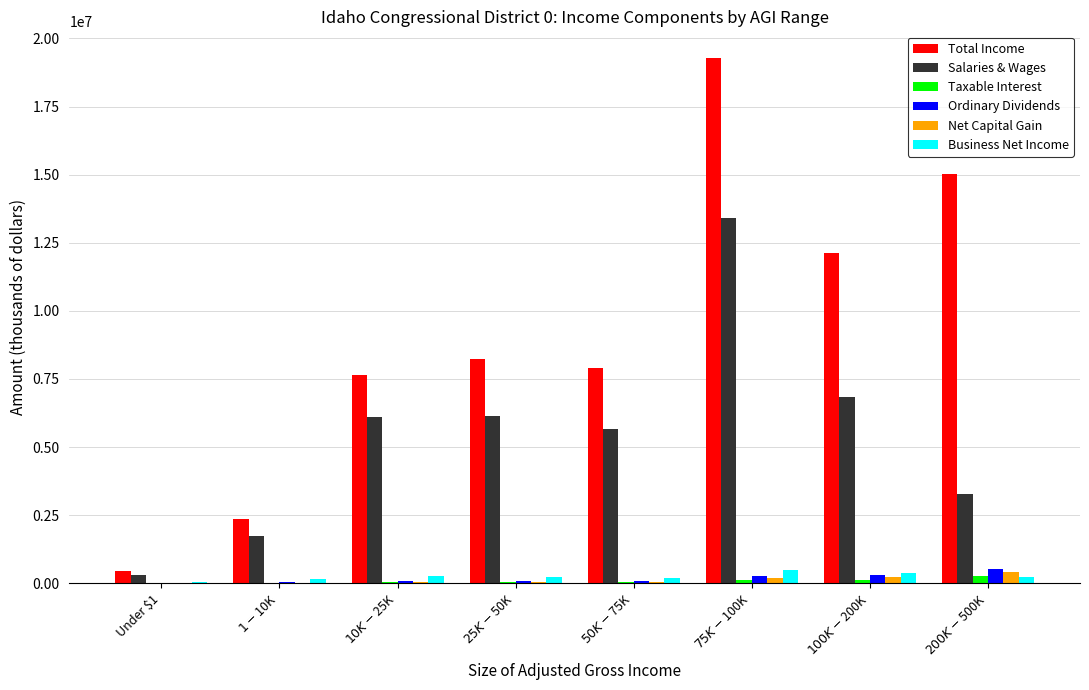

Which series has the largest total across all categories?

Total Income